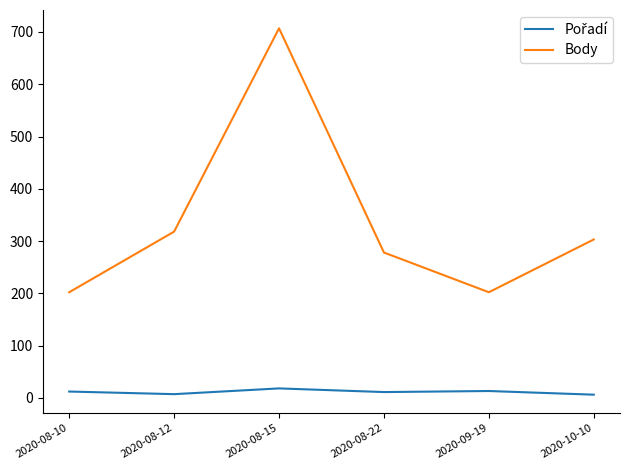

At which category is the sum across all series the highest?

2020-08-15